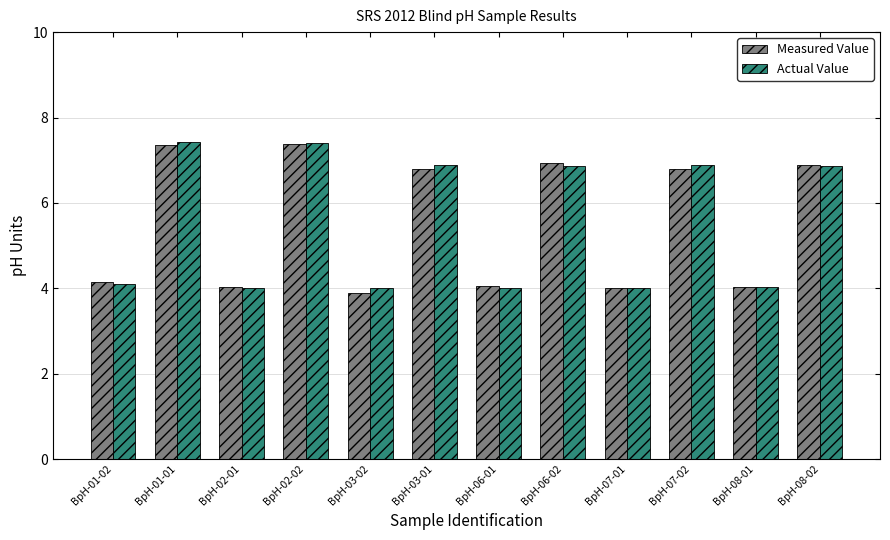

The value of Actual Value at BpH-01-02 is 2.2. True or false?

False